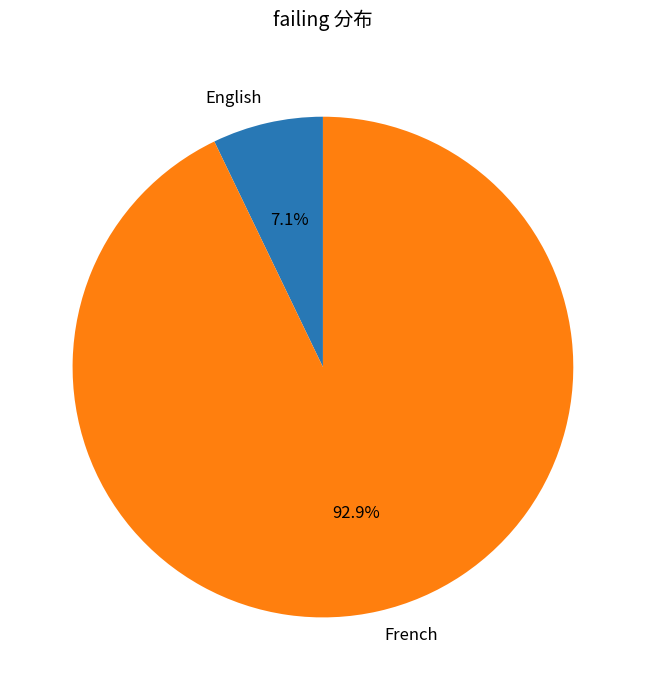

Is it true that English is 21% of the pie?

False